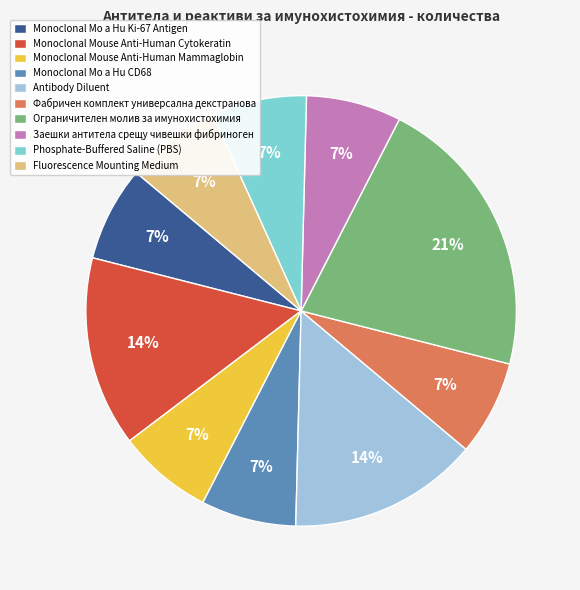

The Fluorescence Mounting Medium slice represents 16% of the pie. True or false?

False